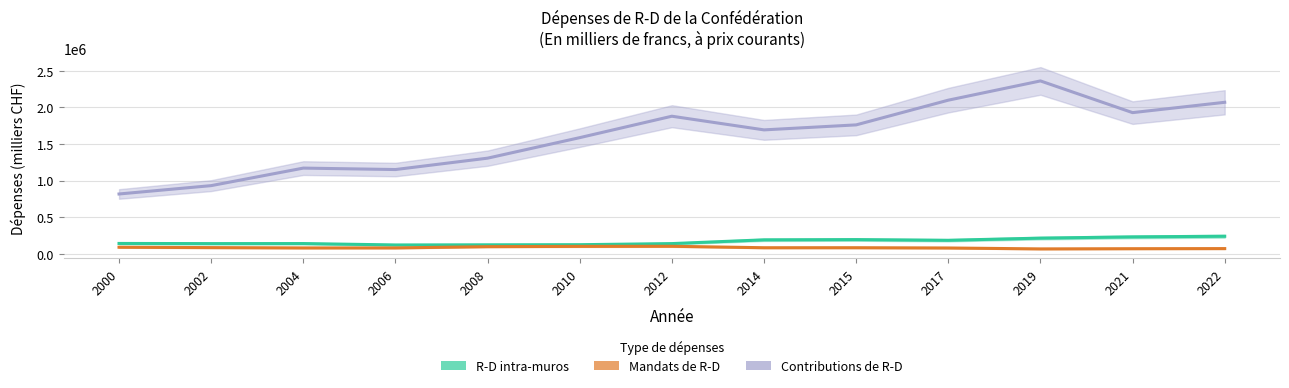

Does the chart display data point markers on the line(s)?

No